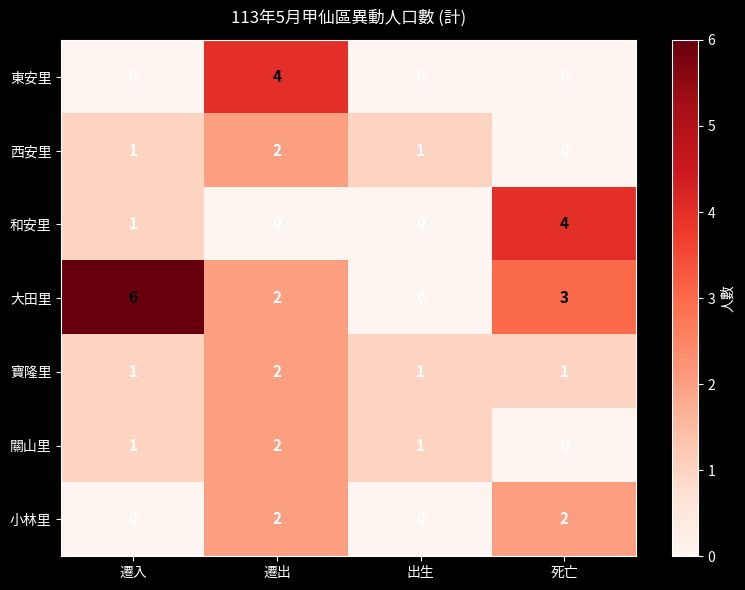

What is the sum of all 和安里 values?

5